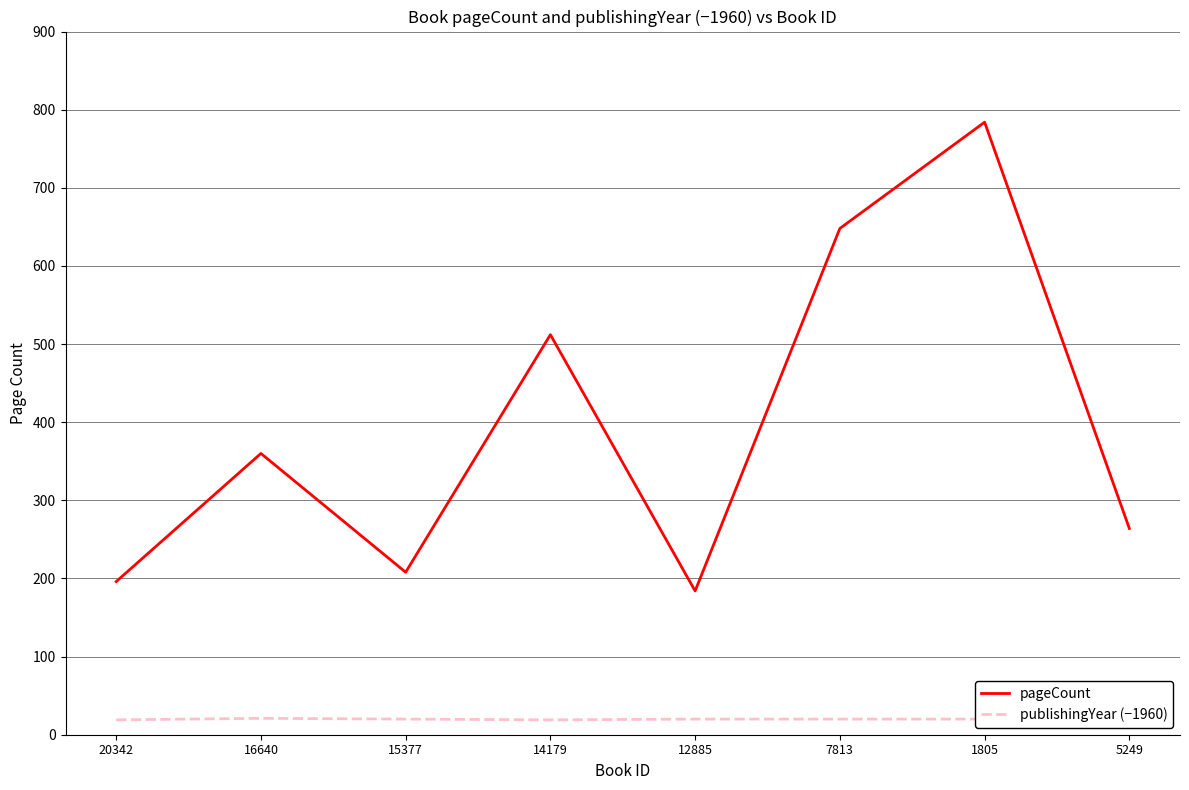

Which series changed the most between 14179 and 12885?

pageCount